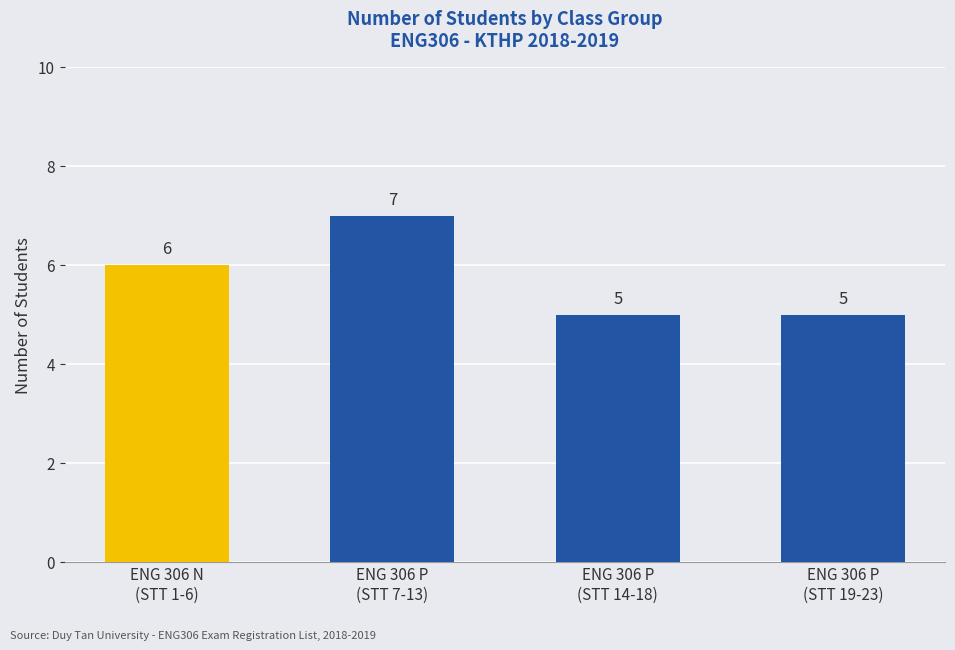

What is the label of the 2nd bar from the right?

ENG 306 P
(STT 14-18)